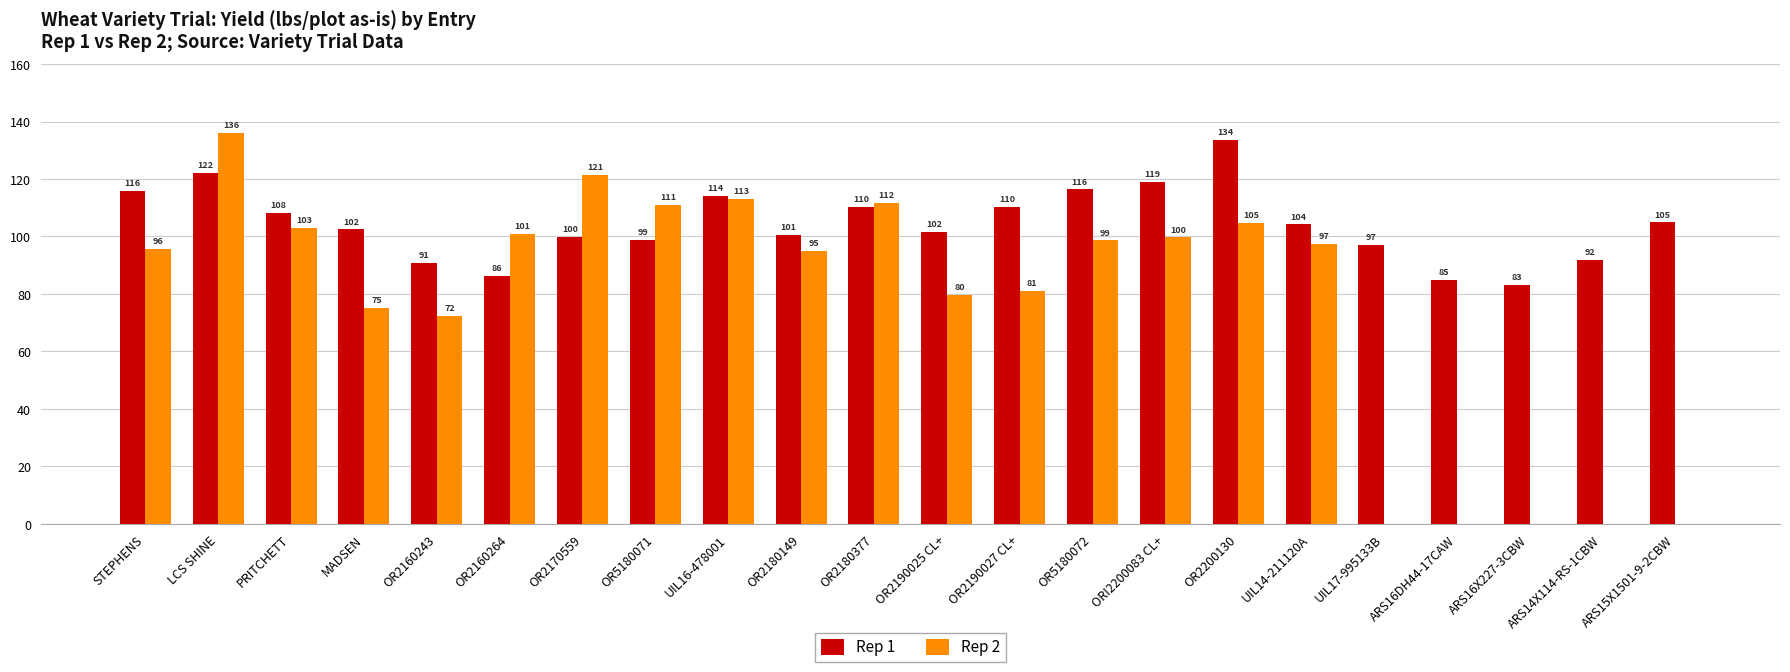

Between OR2160243 and ARS14X114-RS-1CBW, which series saw the biggest shift?

Rep 2